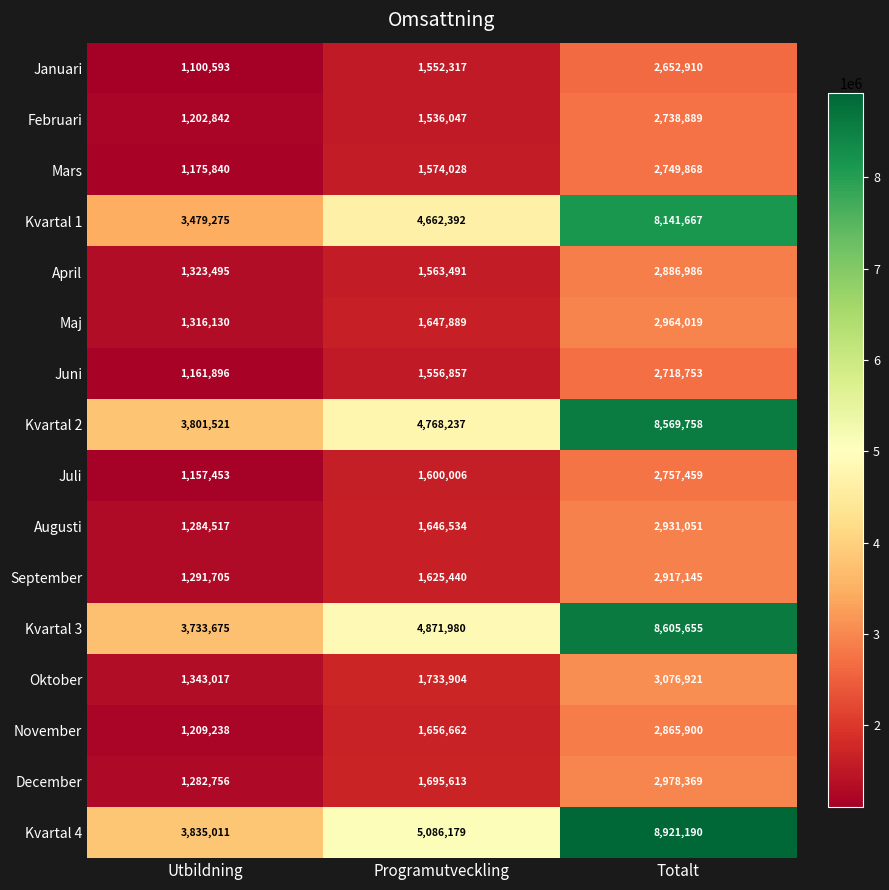

At which category does the chart reach its minimum across all series?

Utbildning